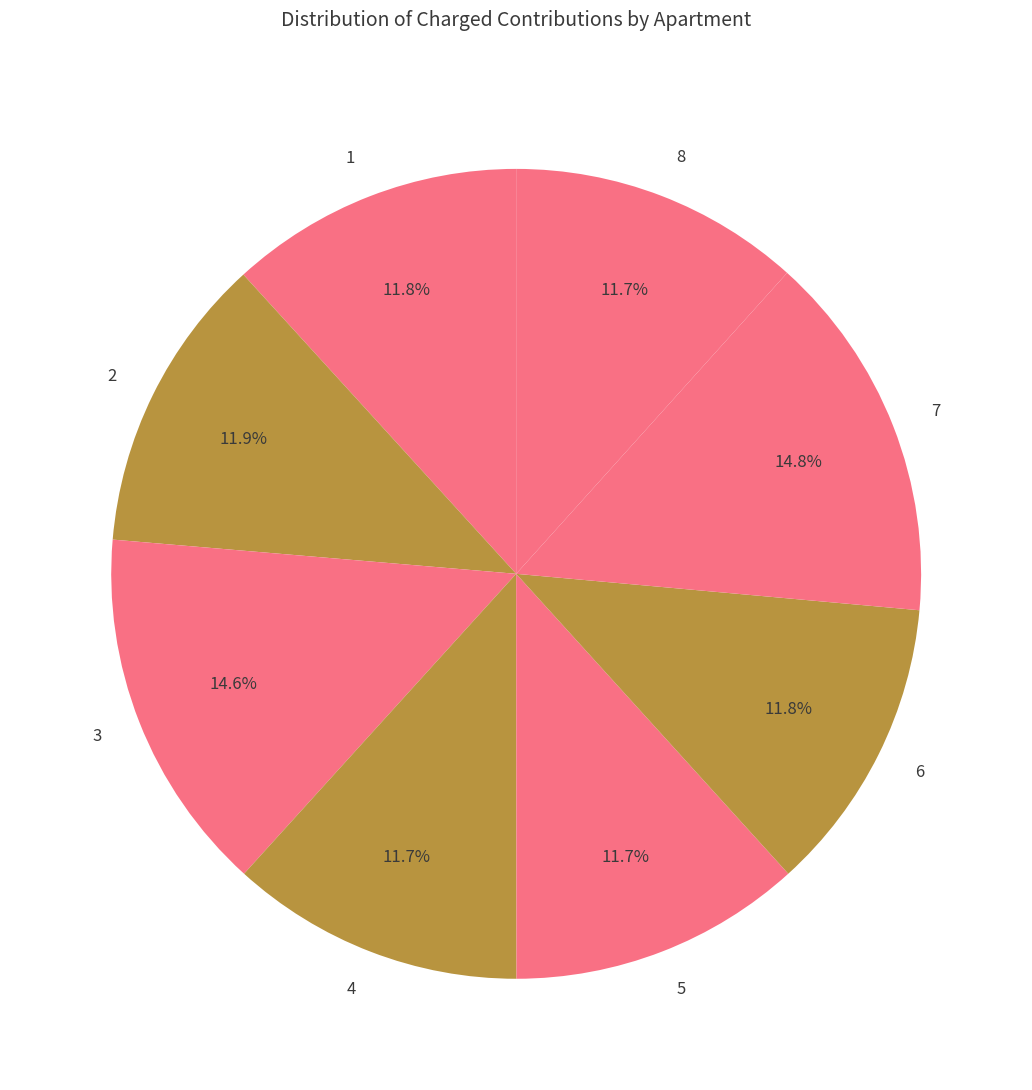

To the nearest percent, what portion does 6 represent?

12%